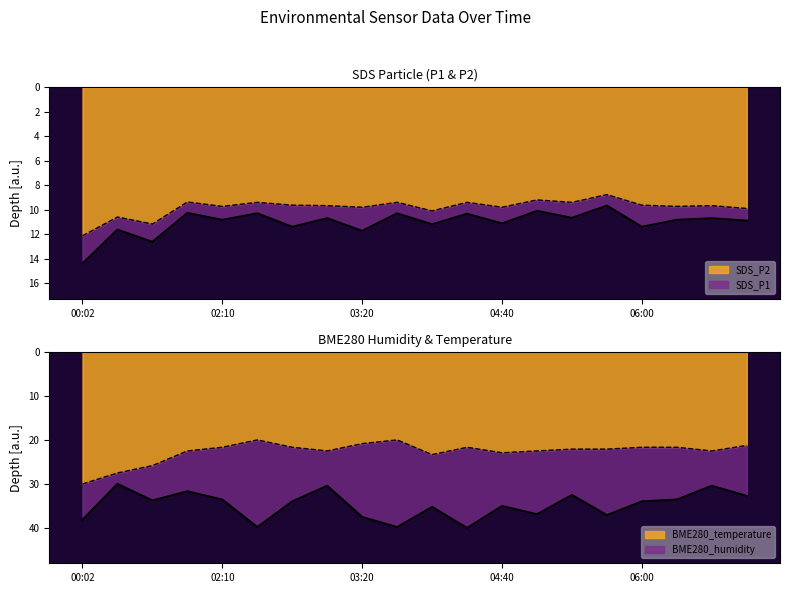

Is it true that SDS_P1 equals 11.2 at 04:00?

True